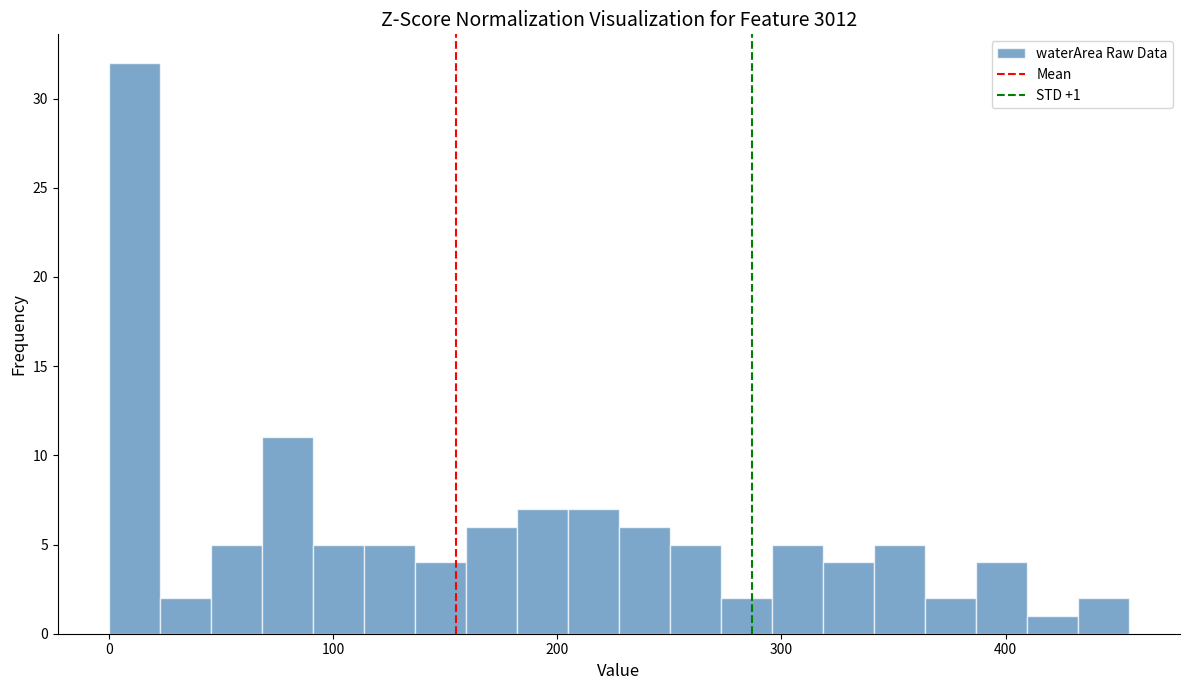

Read against the x-axis, roughly where is the centre of the tallest bar?

10